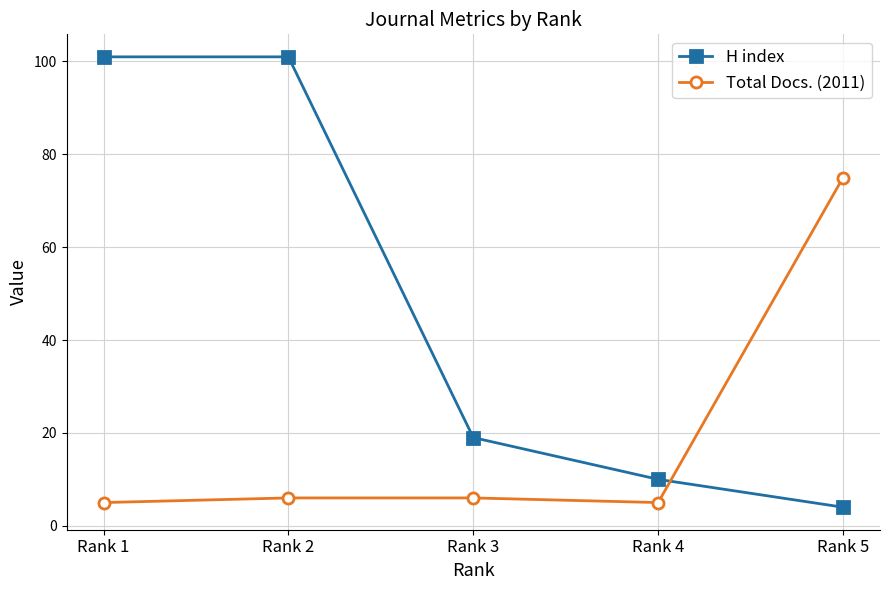

What is the difference between the second highest and second lowest values in the Total Docs. (2011) series?

1